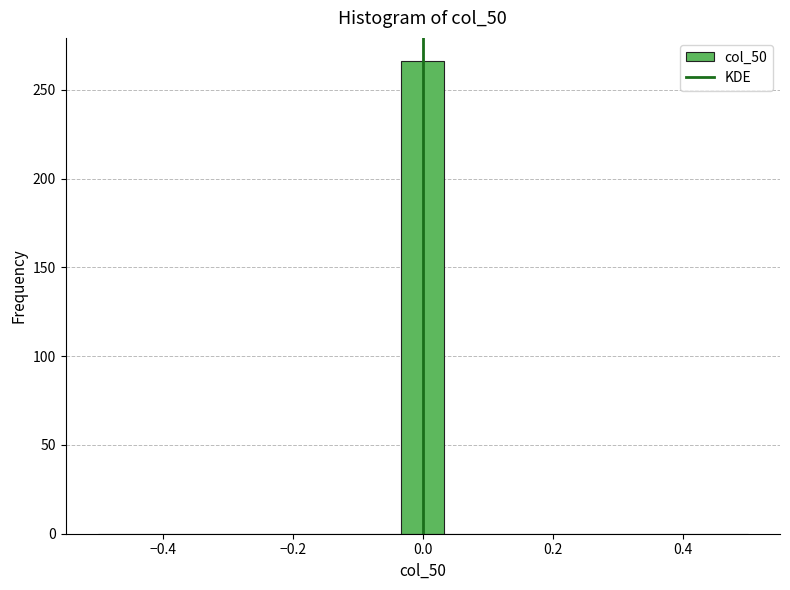

Around what value on the x-axis is the tallest bar? Give the approximate position of its centre, as read against the axis.

0.00